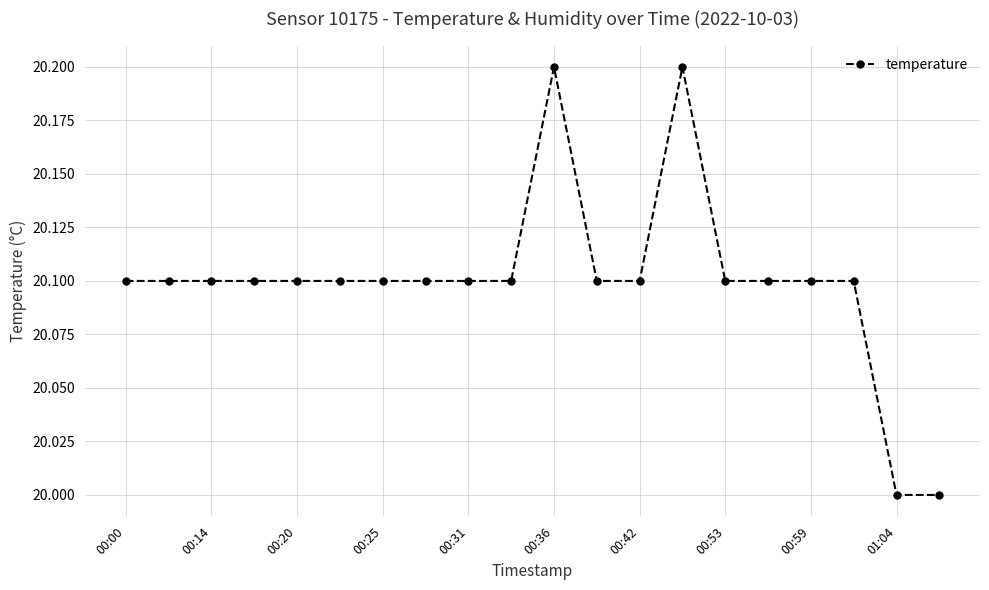

What is the value of the 6th point from the left?

20.1